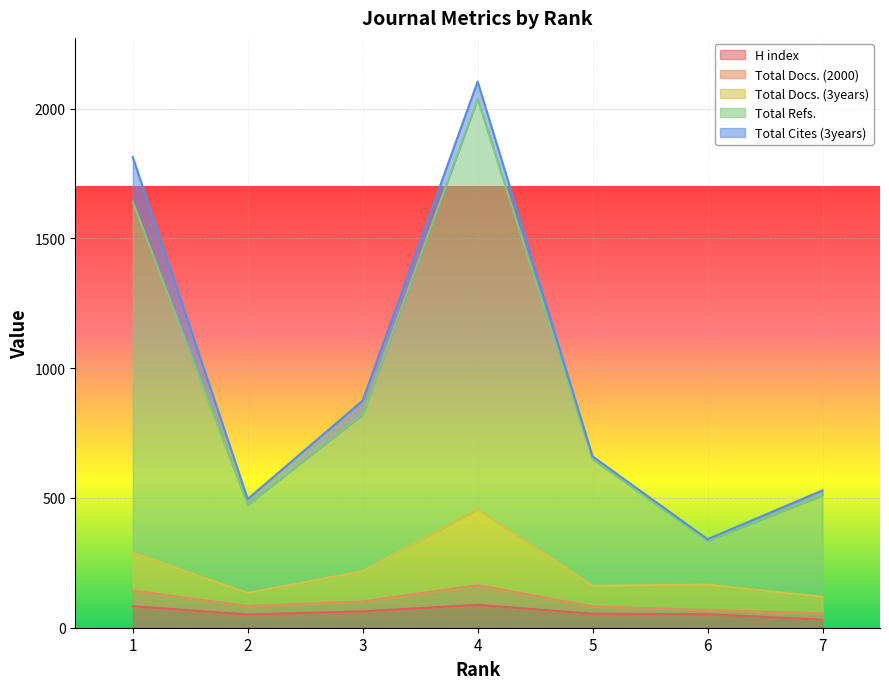

List the labels in order of Total Refs. value, smallest first.

6, 2, 7, 5, 3, 1, 4